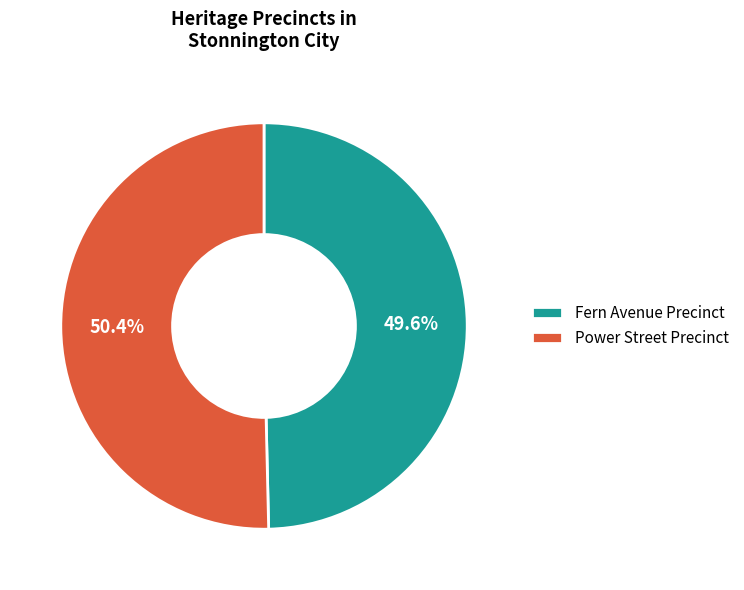

How many slices are in this pie chart?

2